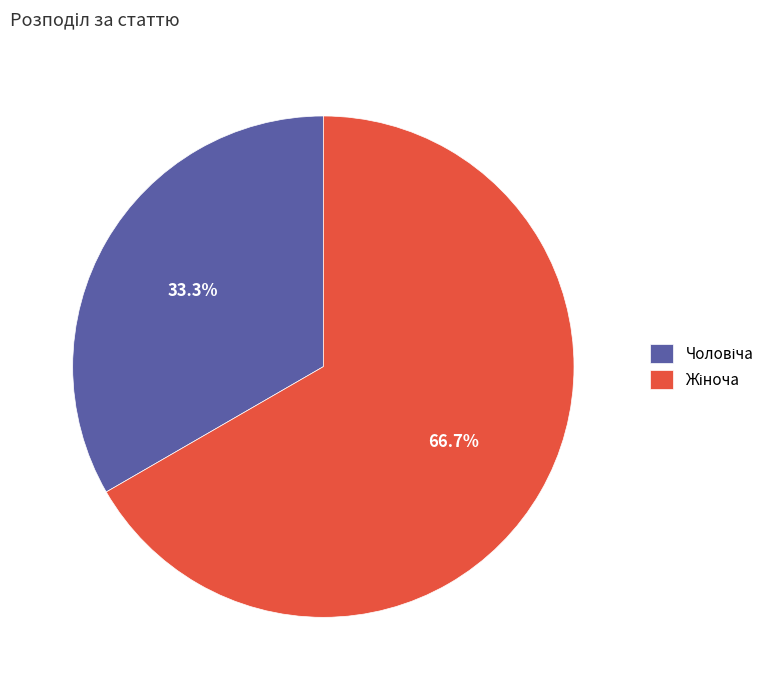

Does any single category account for the majority?

Yes